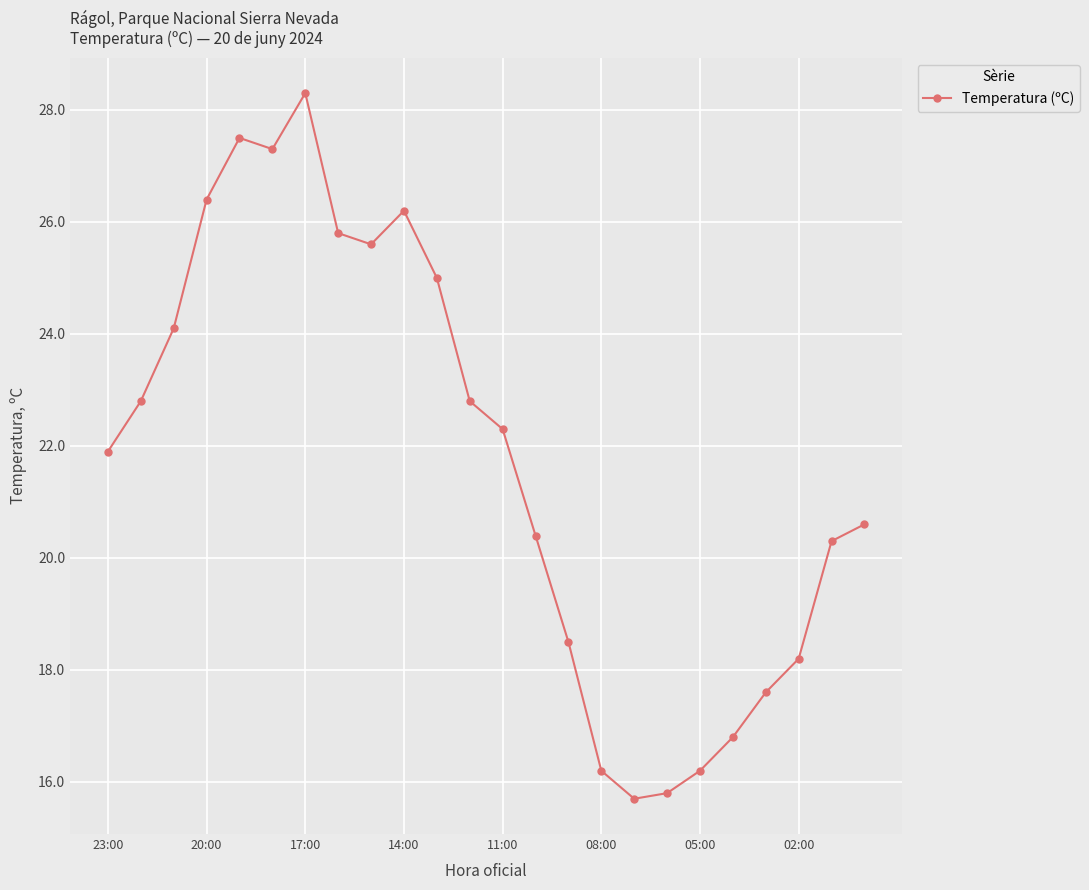

How many points are lower than both their immediate neighbors (excluding endpoints)?

3